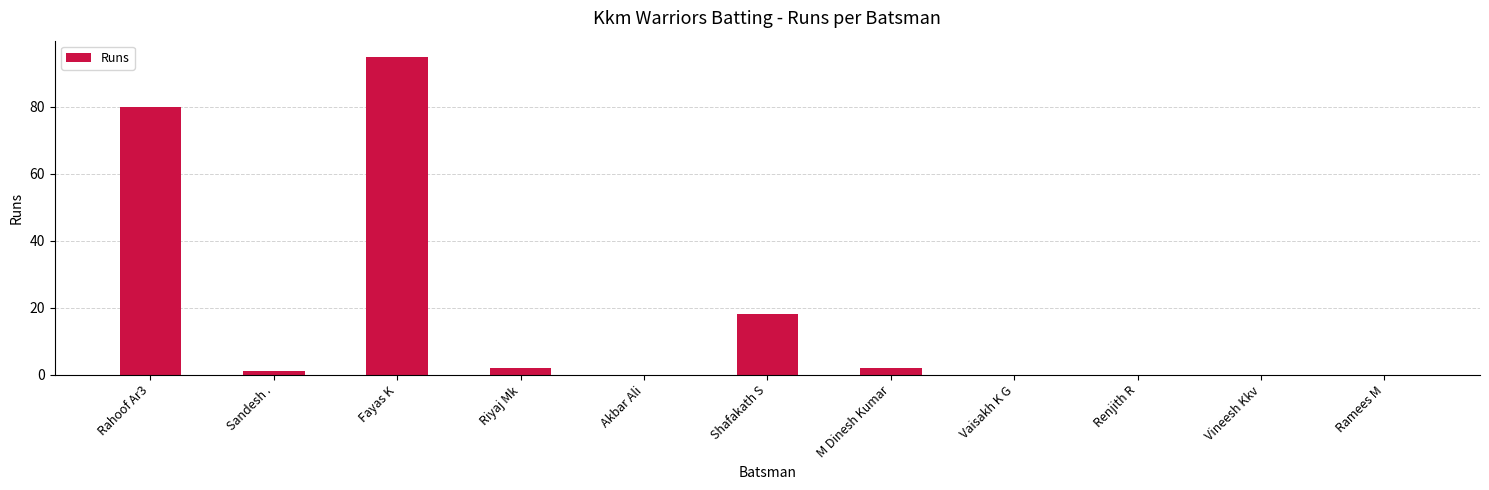

Read the value at Fayas K.

95